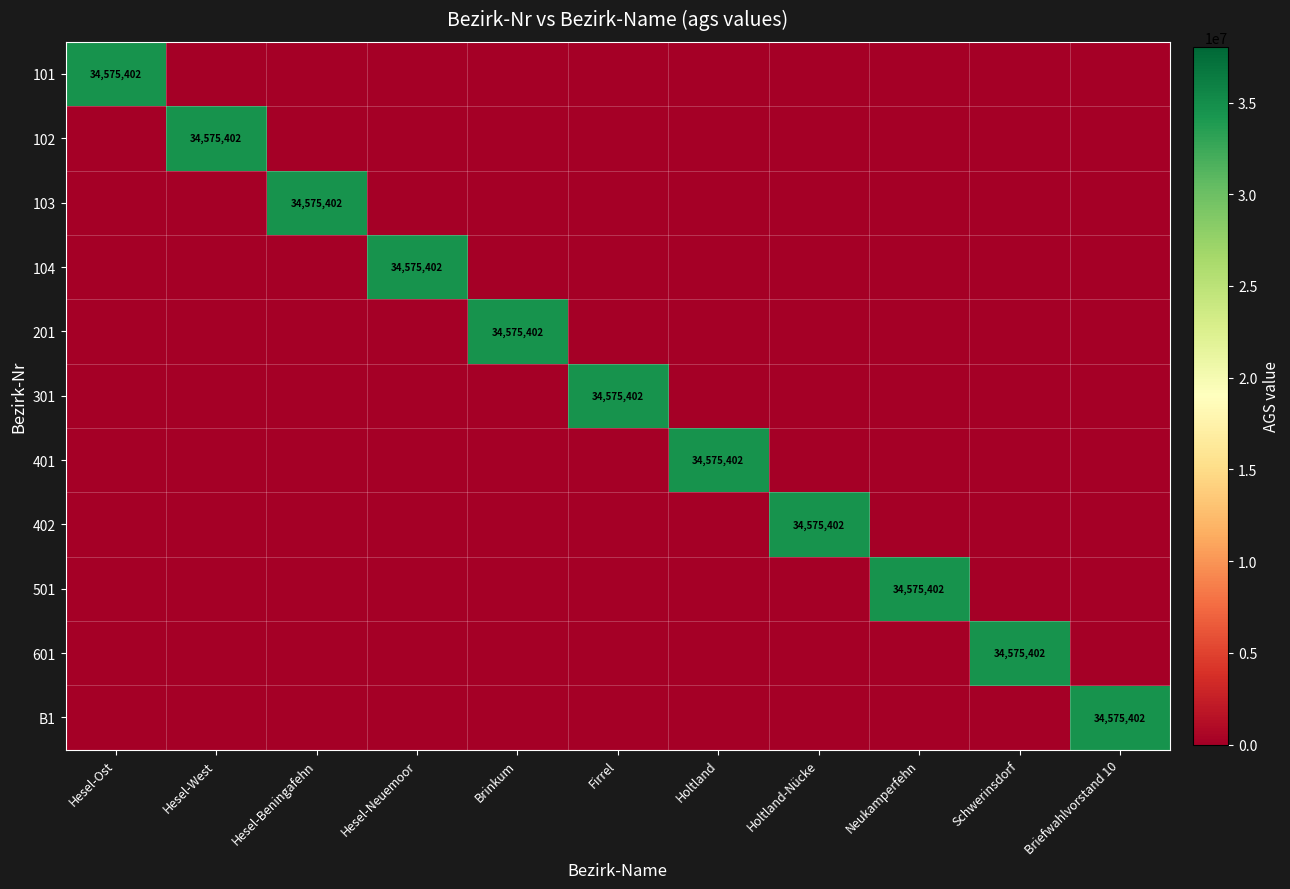

True or false: B1 has a value of 34575402 at Briefwahlvorstand 10.

True